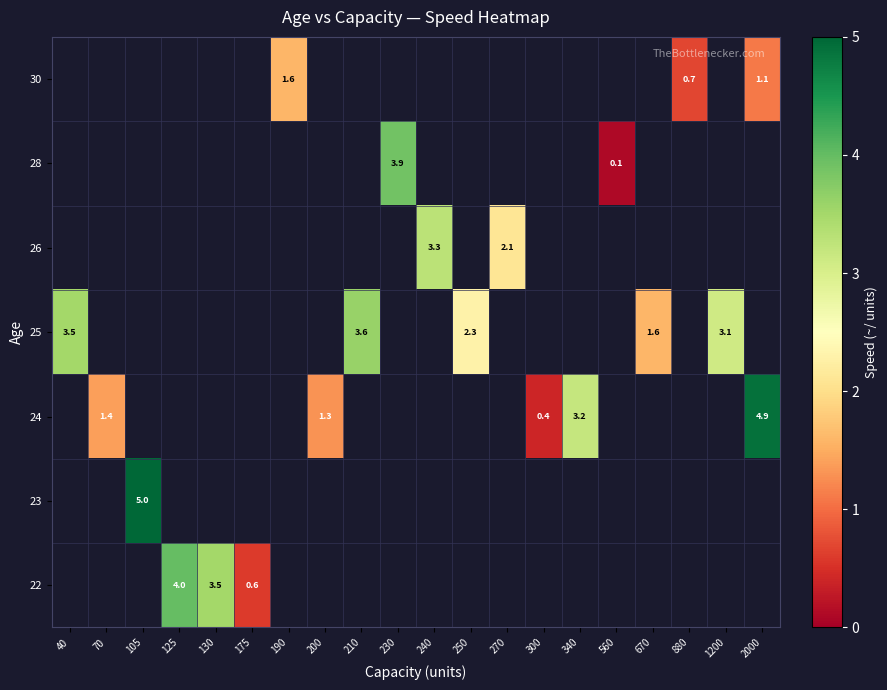

How many positive values does the 26 series have?

2